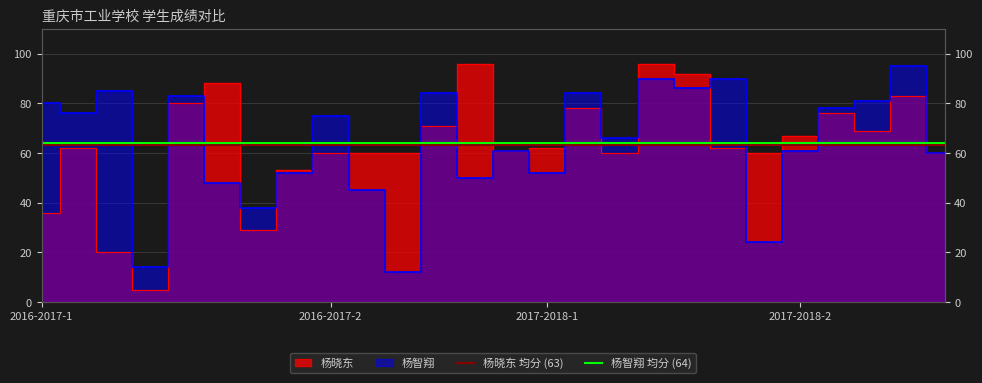

List the series in order of their overall mean, highest first.

杨智翔 均分 (64), 杨晓东 均分 (63)